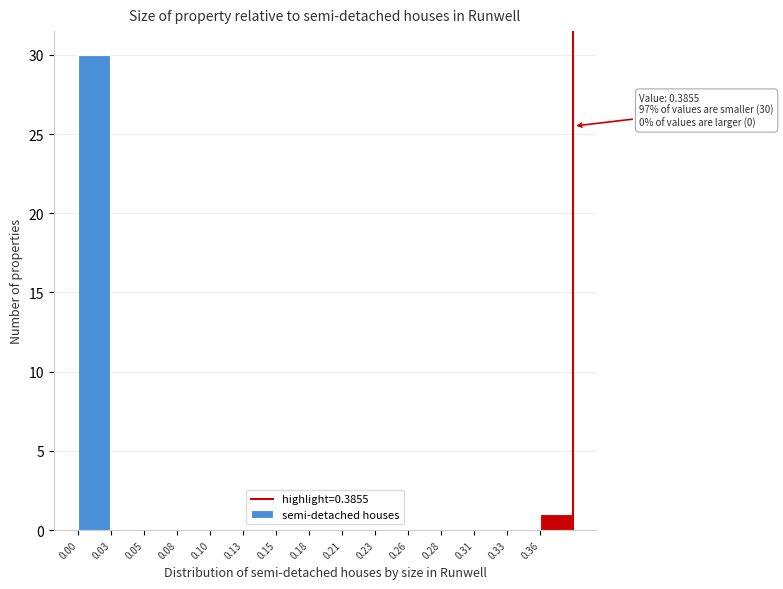

Reading left to right, extract all data points from this chart.

0.00=30	0.03=0	0.05=0	0.08=0	0.10=0	0.13=0	0.15=0	0.18=0	0.21=0	0.23=0	0.26=0	0.28=0	0.31=0	0.33=0	0.36=1